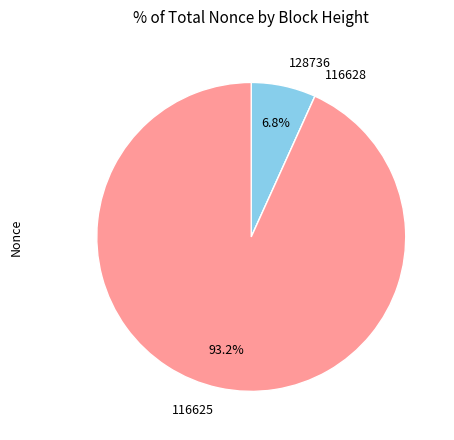

To the nearest percent, what is the difference between the largest and smallest slice percentages?

93%